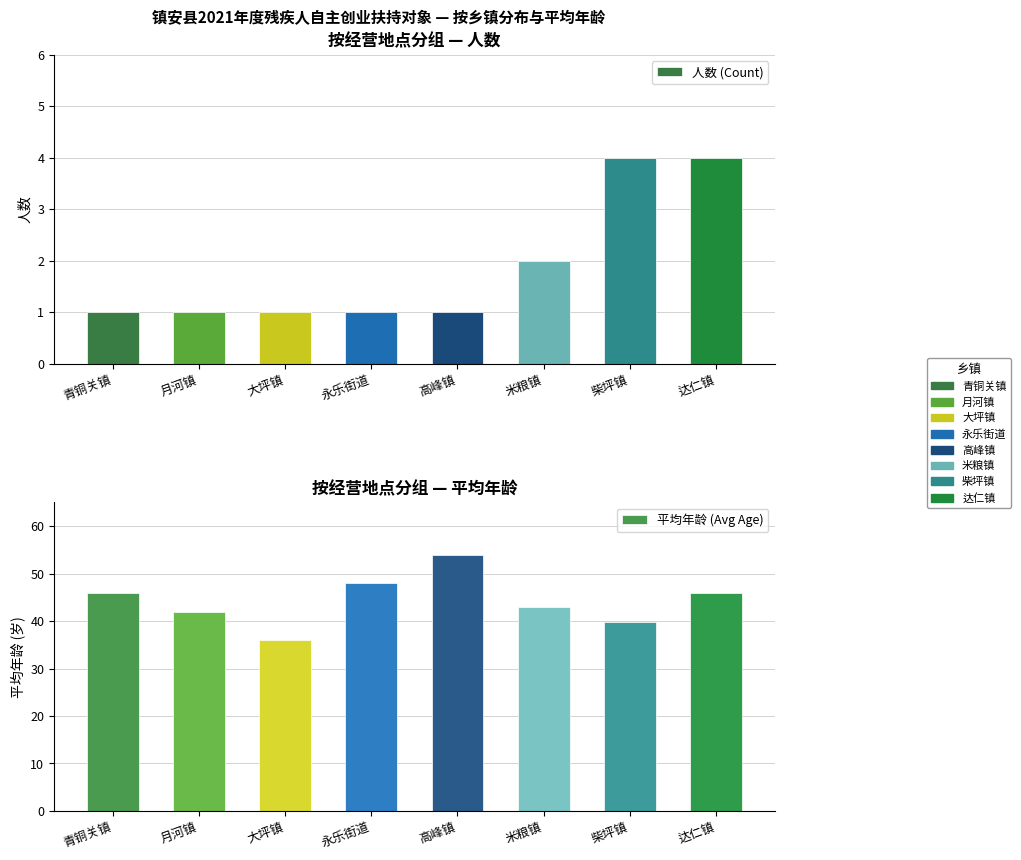

What is the label of the 5th bar from the right?

永乐街道